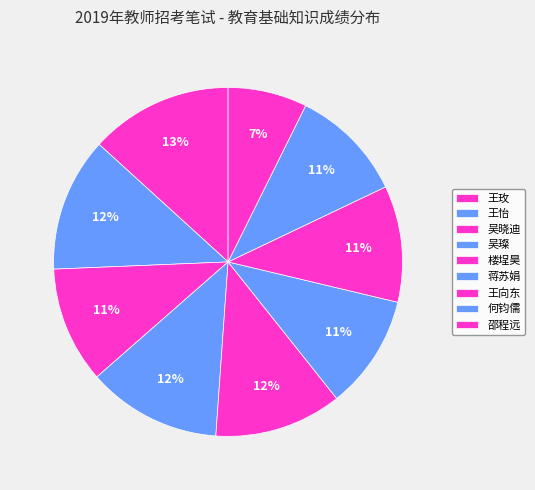

Is there any slice that represents more than half of the pie?

No